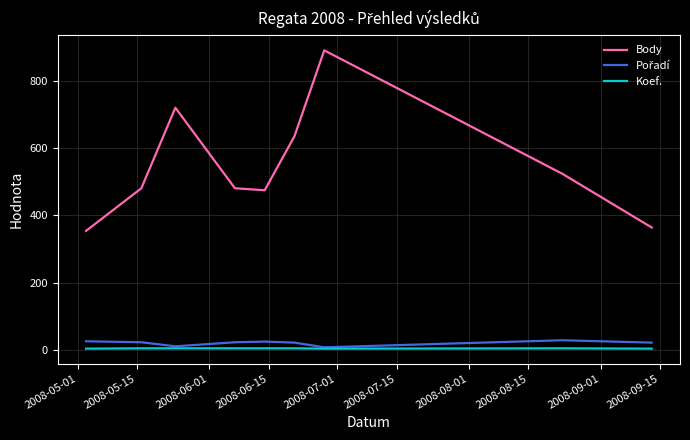

What is the maximum value shown in the chart?

892